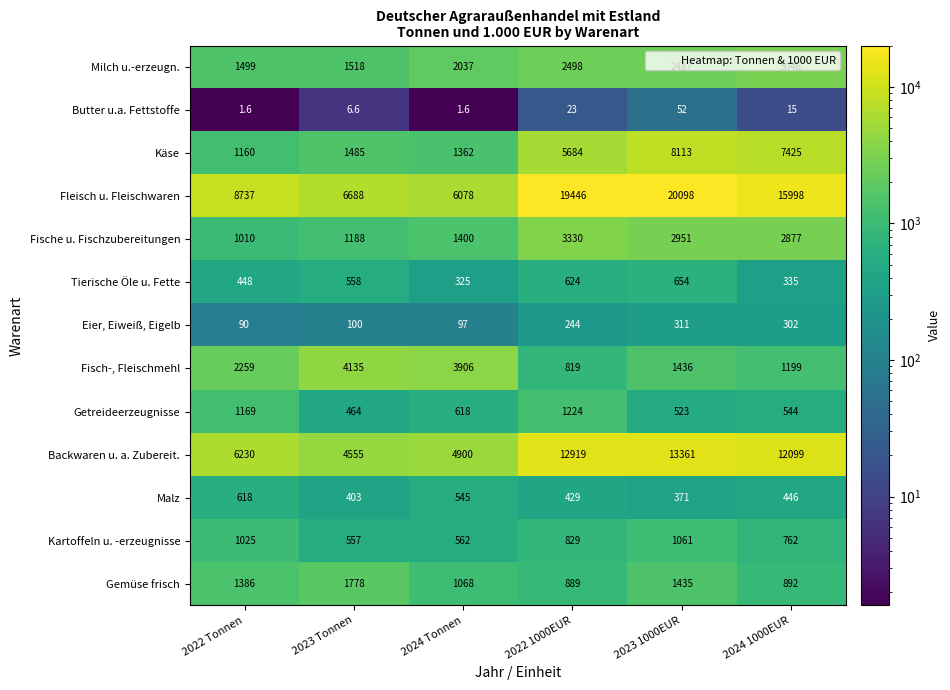

How many categories are shown in the chart?

6